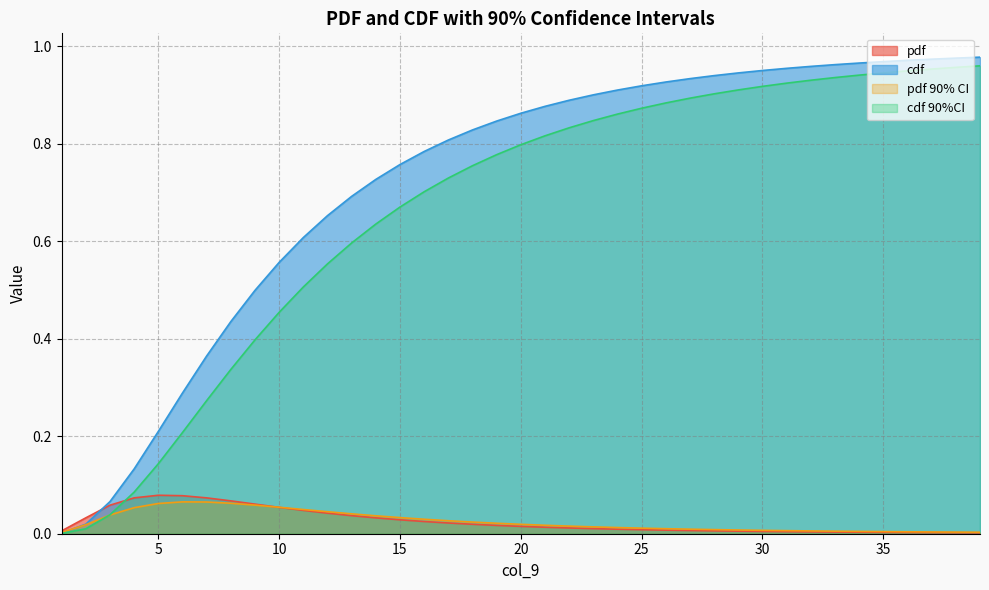

How many times do cdf 90%CI and pdf cross each other?

1